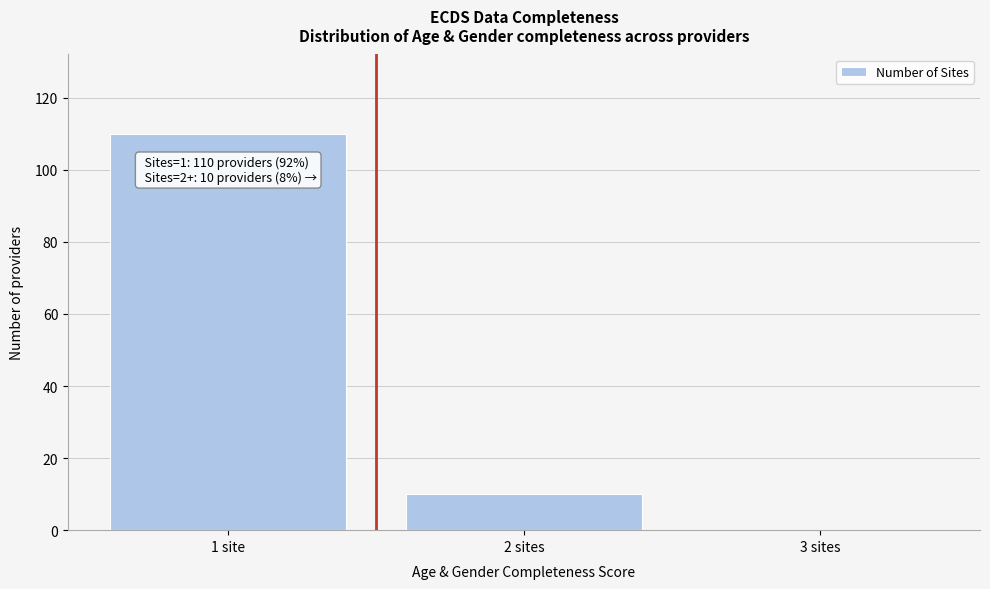

Reading left to right, what are all the values shown in this chart?

1 site=110	2 sites=10	3 sites=0